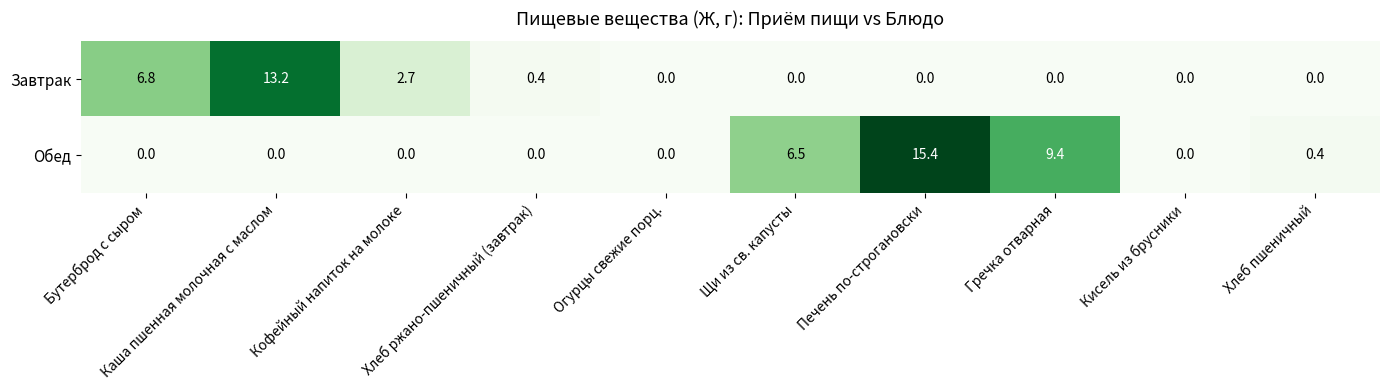

Which series has the widest spread of values?

Обед